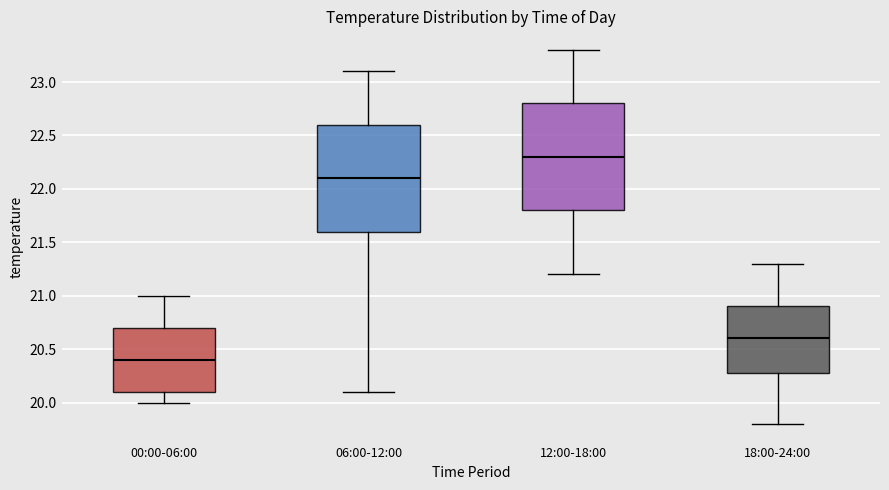

Which box's median line is the lowest?

00:00-06:00